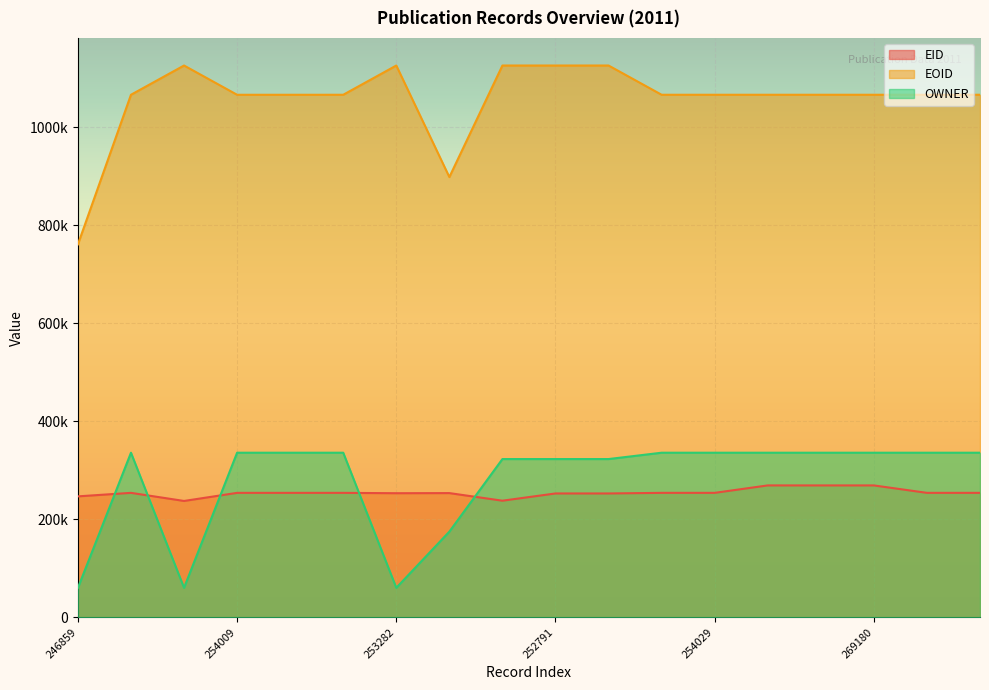

Reading right to left, transcribe all the data shown in this chart.

EID: 254042	254043	269180	269177	269215	254029	254028	252792	252791	238002	253535	253282	254019	254014	254009	237482	254022	246859
EOID: 1066565	1066563	1066572	1066570	1066569	1066568	1066567	1126257	1126256	1126255	898557	1126252	1066555	1066532	1066531	1126251	1066566	761167
OWNER: 335959	335959	335959	335959	335959	335959	335959	323008	323008	323008	174876	60227	335959	335959	335959	60227	335959	60032